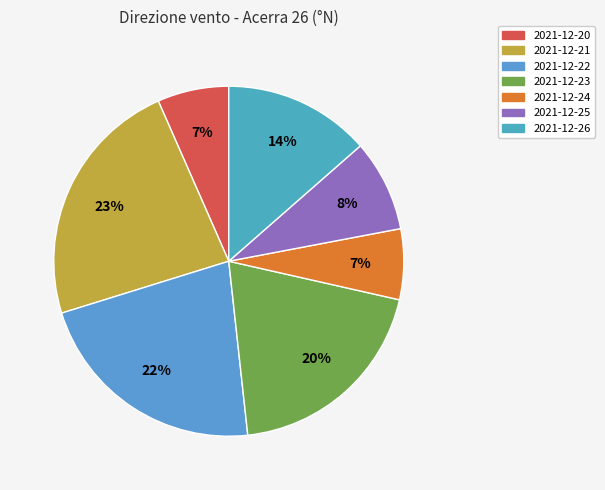

How many slices are in this pie chart?

7